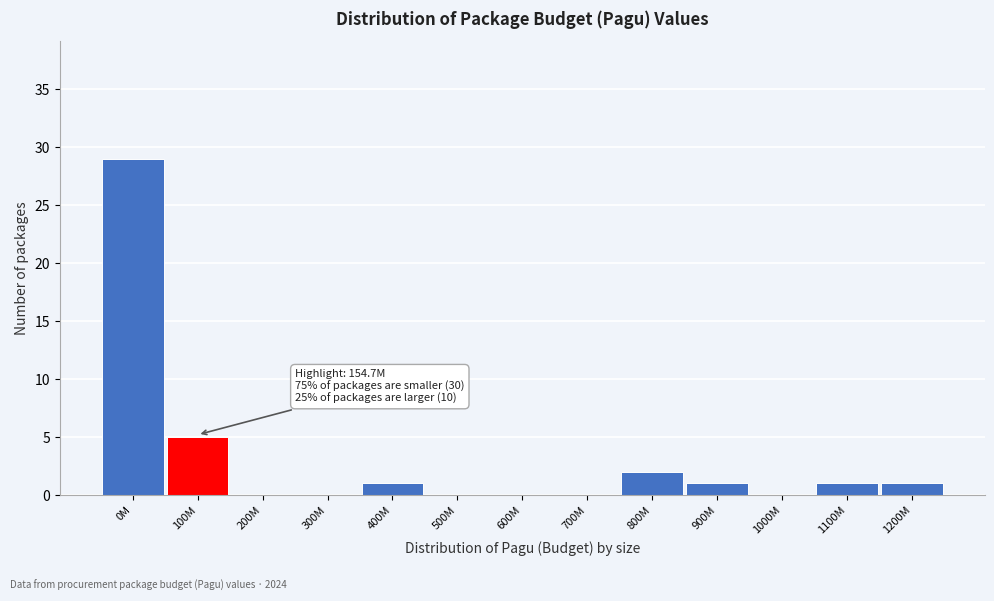

Reading left to right, what are all the values shown in this chart?

0M=29	100M=5	200M=0	300M=0	400M=1	500M=0	600M=0	700M=0	800M=2	900M=1	1000M=0	1100M=1	1200M=1